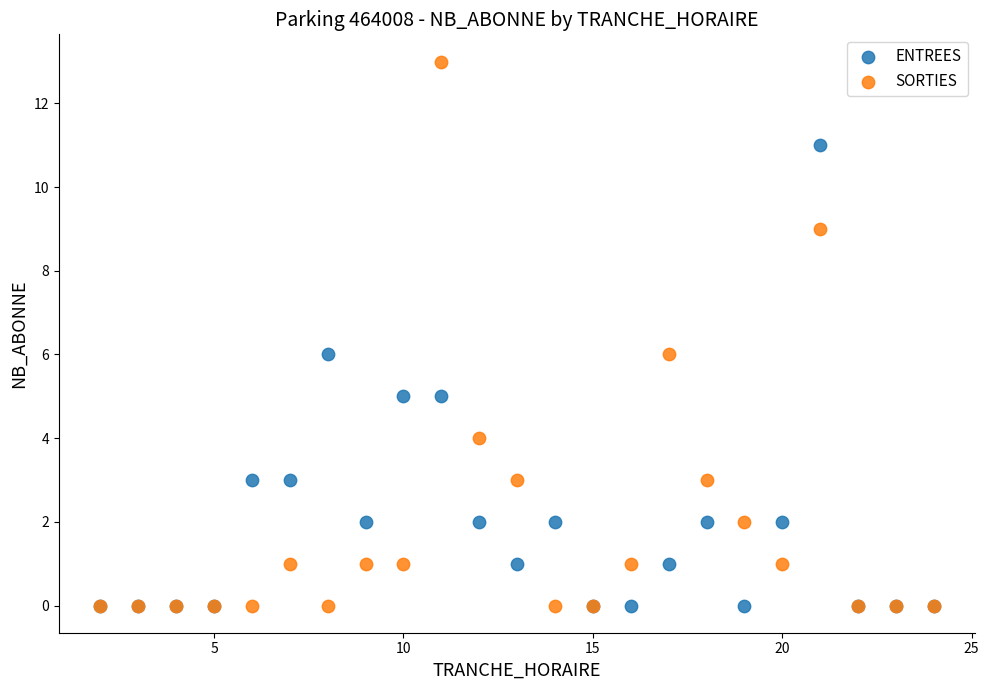

What are all the series names shown in the legend?

ENTREES, SORTIES